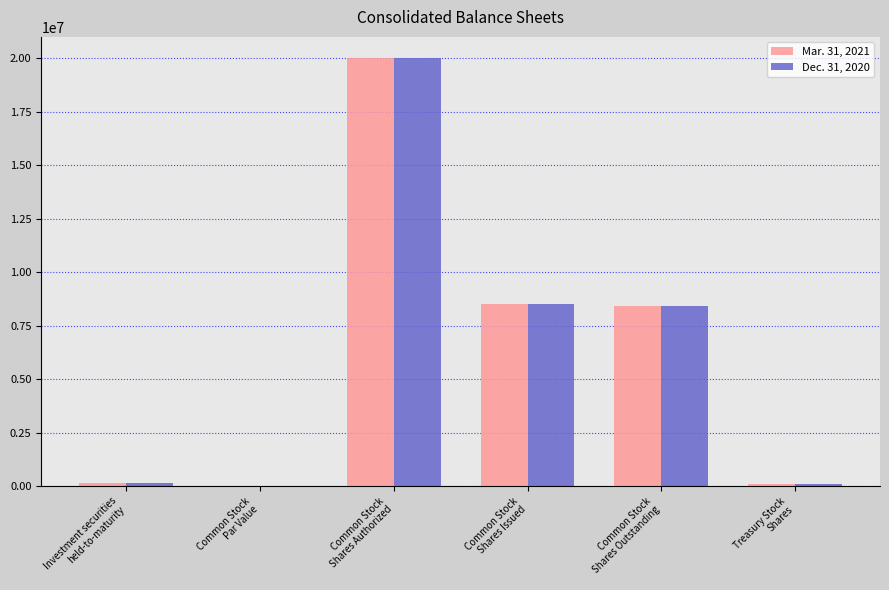

Which category has the highest value across all series?

Common Stock
Shares Authorized